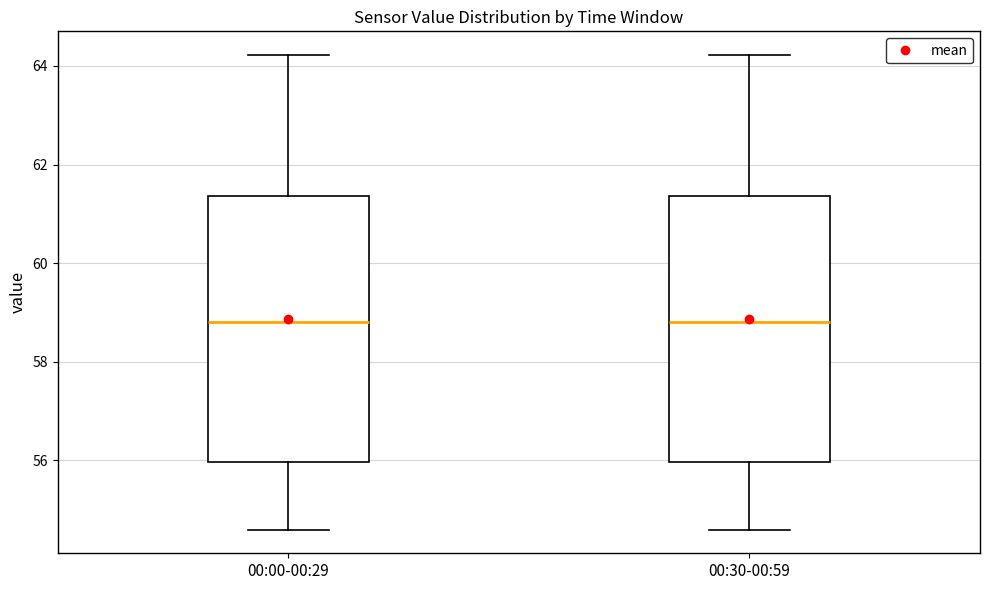

Reading left to right, transcribe this box plot: for each box, give where its median line is, the range the box spans, and where its two whiskers end, as read against the y-axis. The values are not printed on the chart, so give them approximately, as read against the axis.

00:00-00:29: median 58.8, box 56.0 to 61.4, whiskers 54.6 to 64.2
00:30-00:59: median 58.8, box 56.0 to 61.4, whiskers 54.6 to 64.2